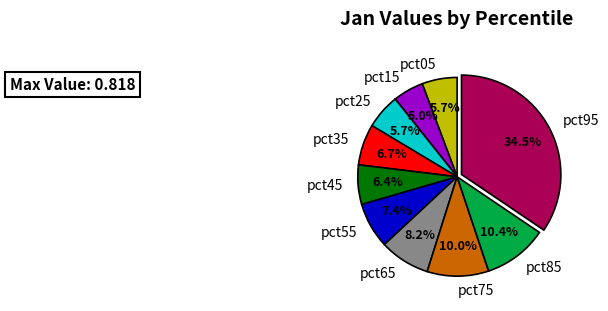

What percentage do pct15 and pct45 together represent?

11.4%